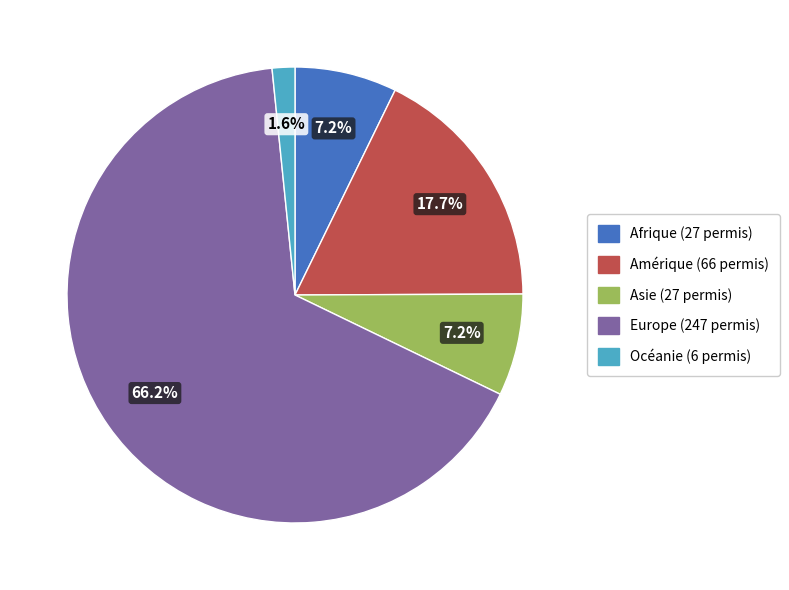

What is the ratio of the value at Amérique to the value at Europe?

0.3